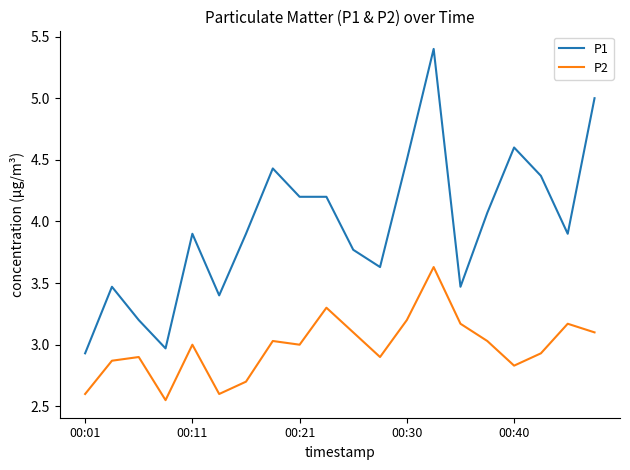

List the series in order of their overall mean, lowest first.

P2, P1